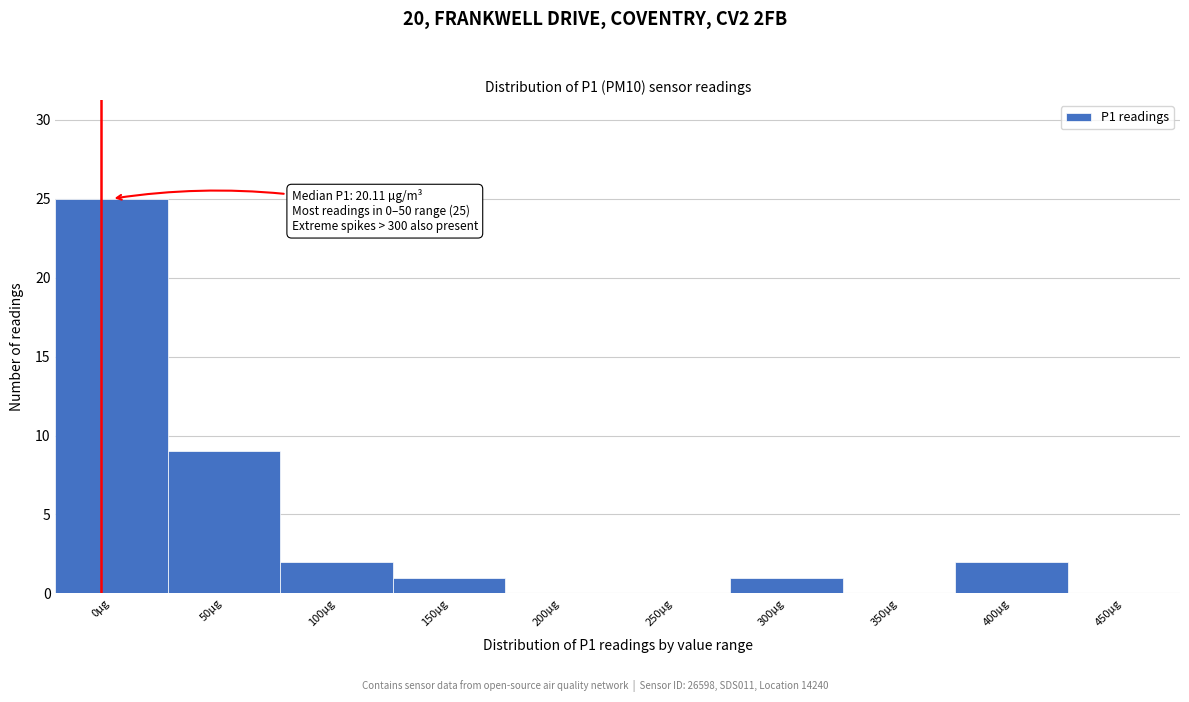

Reading left to right, transcribe all the data shown in this chart.

0µg=25	50µg=9	100µg=2	150µg=1	200µg=0	250µg=0	300µg=1	350µg=0	400µg=2	450µg=0